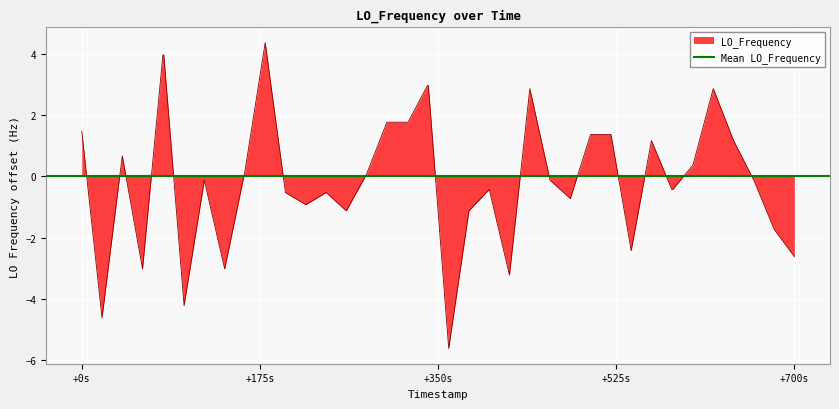

The value at 36 is 1.7. True or false?

False